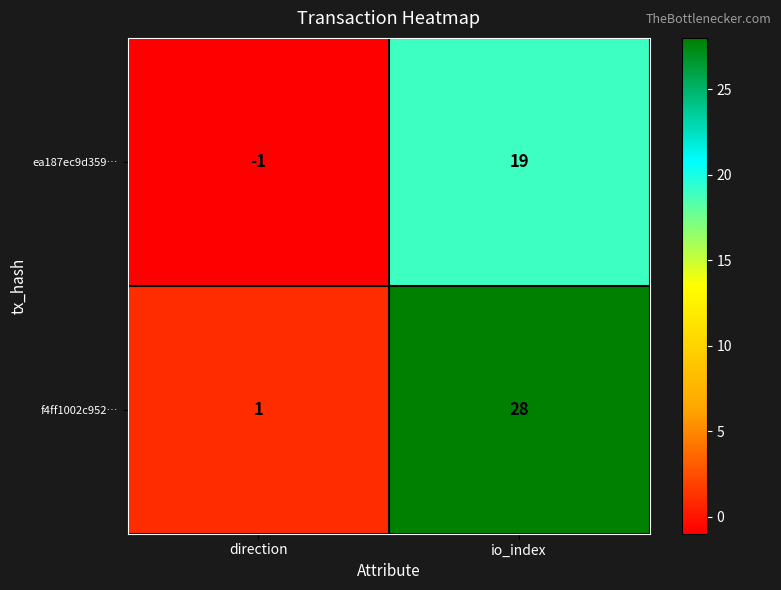

What is the greatest value displayed?

28